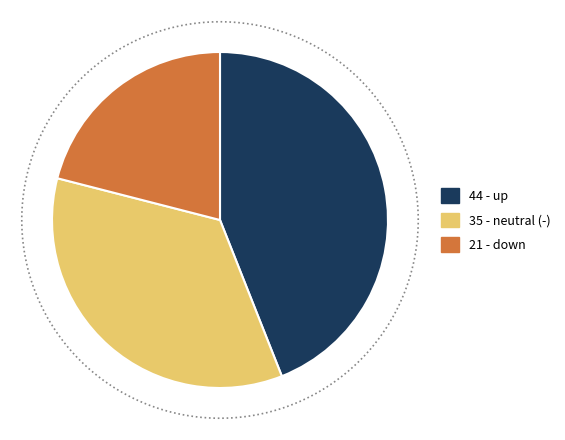

Combined, do down and - account for over 50%?

Yes